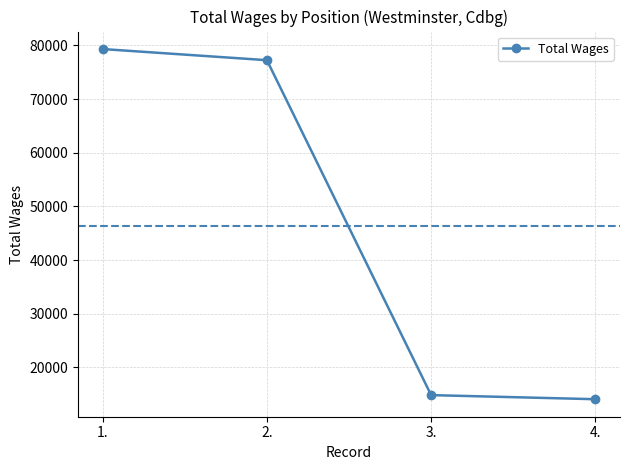

Does the chart display data point markers on the line(s)?

Yes